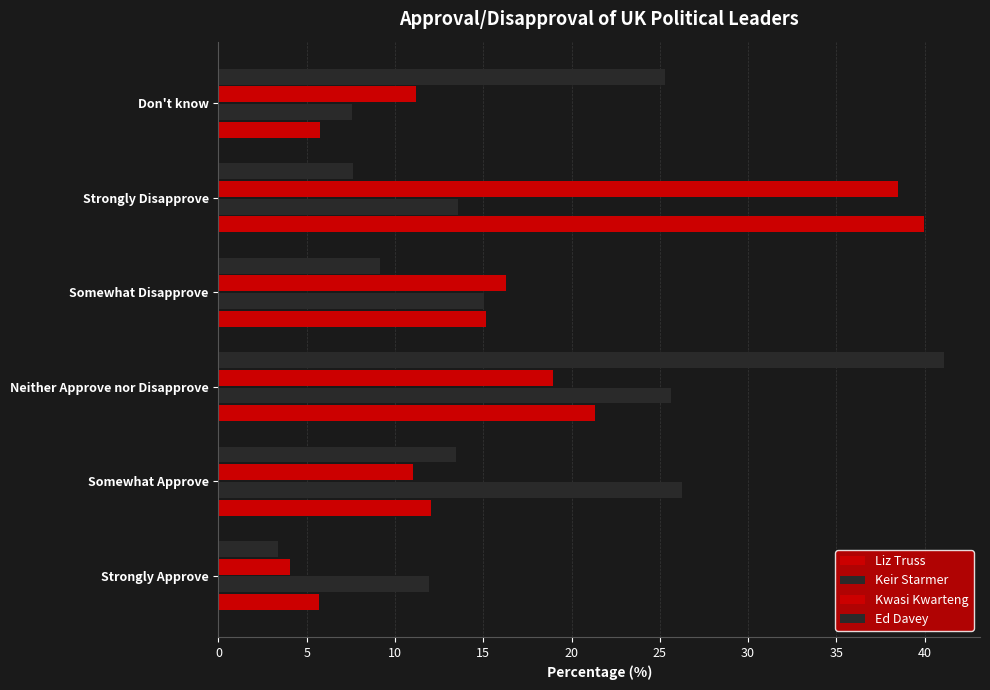

Count the number of categories in the chart.

6